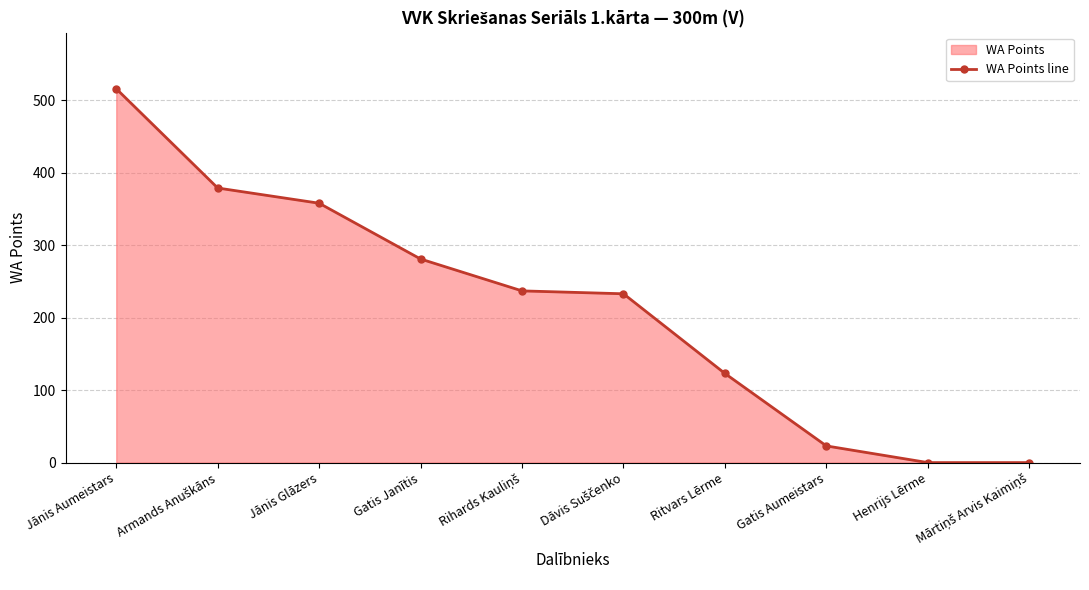

How many data points are less than 237?

5